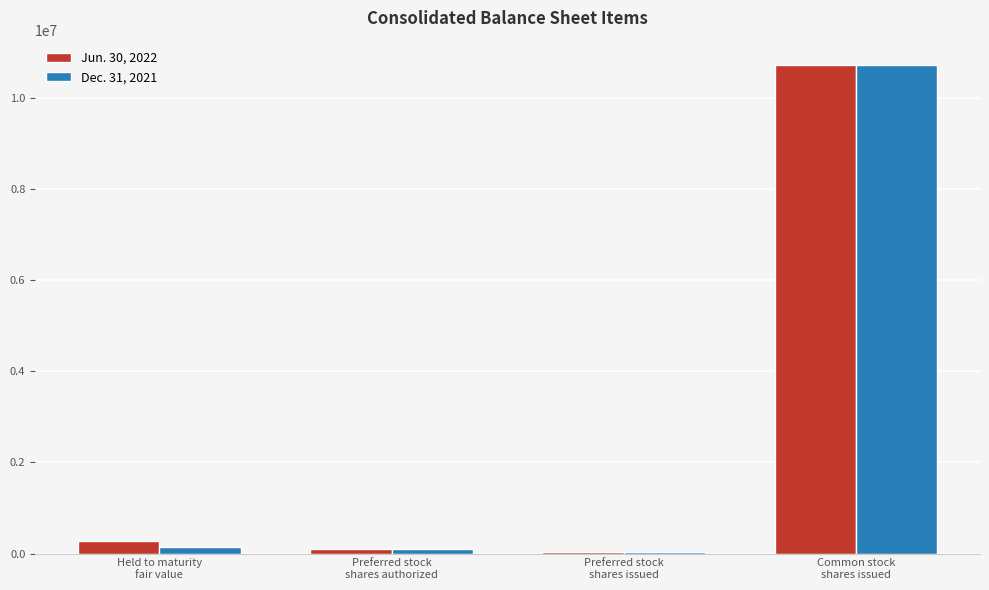

List the series in order of their overall mean, lowest first.

Dec. 31, 2021, Jun. 30, 2022